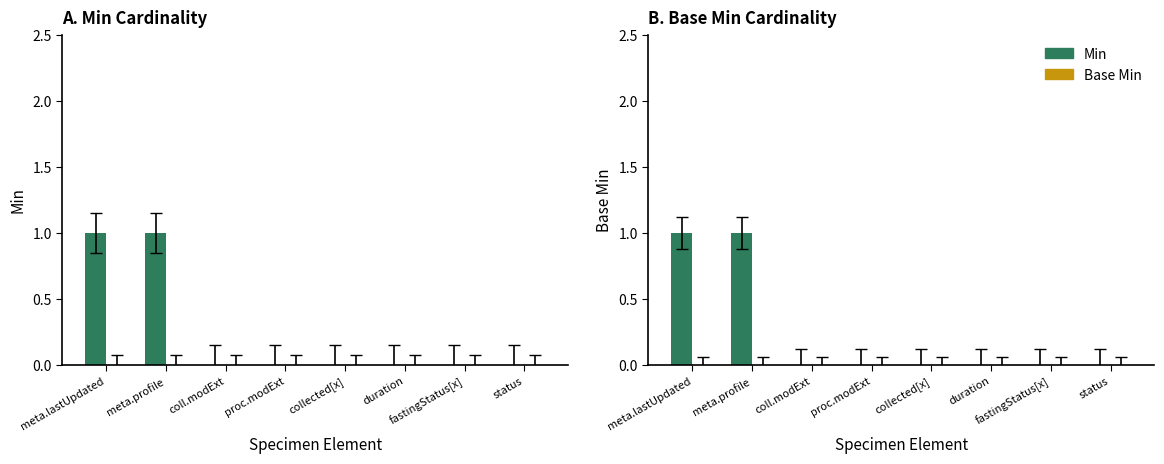

The Min series shows 1 at meta.lastUpdated. True or false?

True